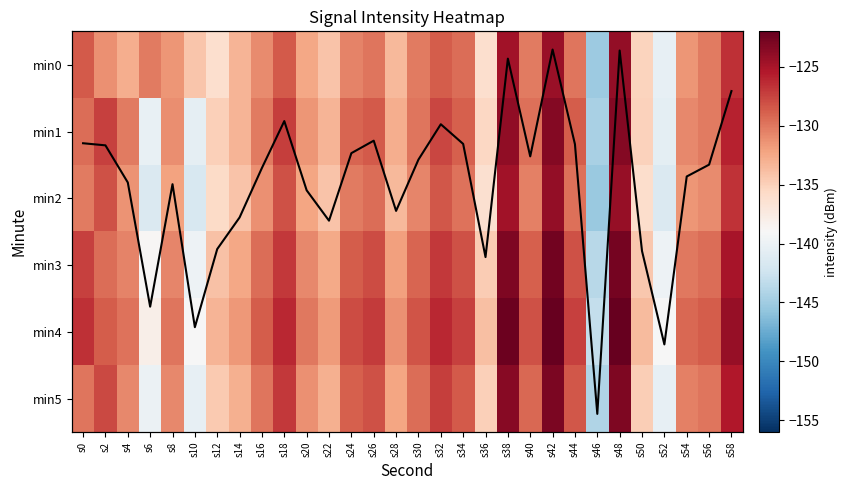

What is the sum of all min4 values?

-3895.1